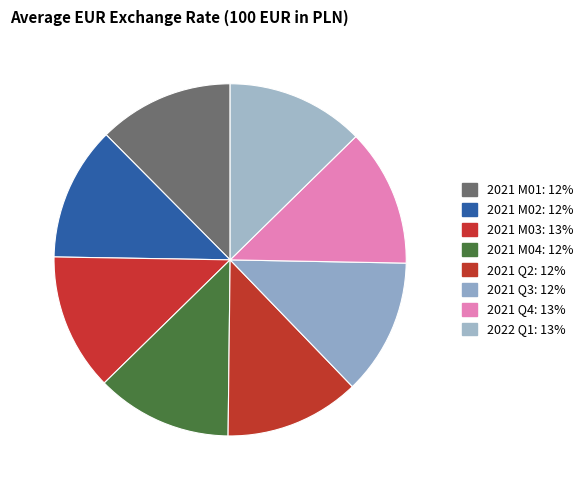

To the nearest percent, what is the average slice percentage?

12%